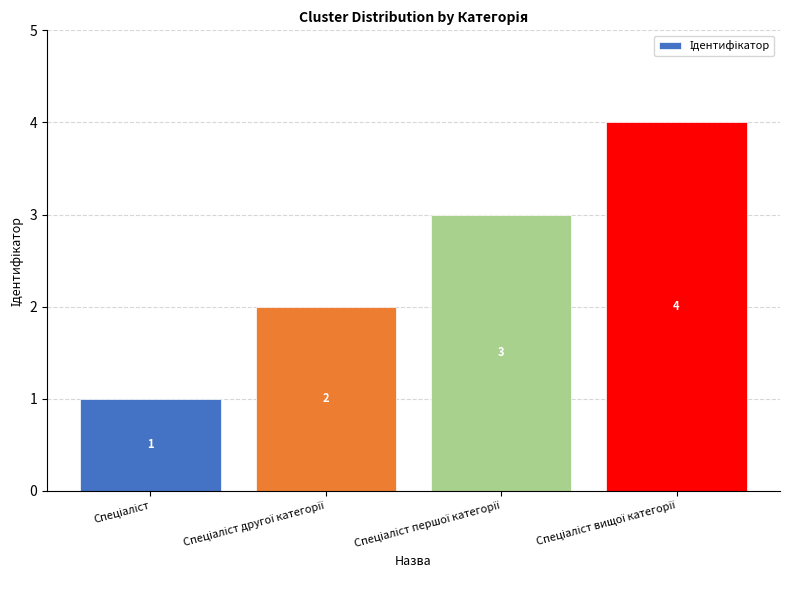

How many distinct data groups are displayed?

1